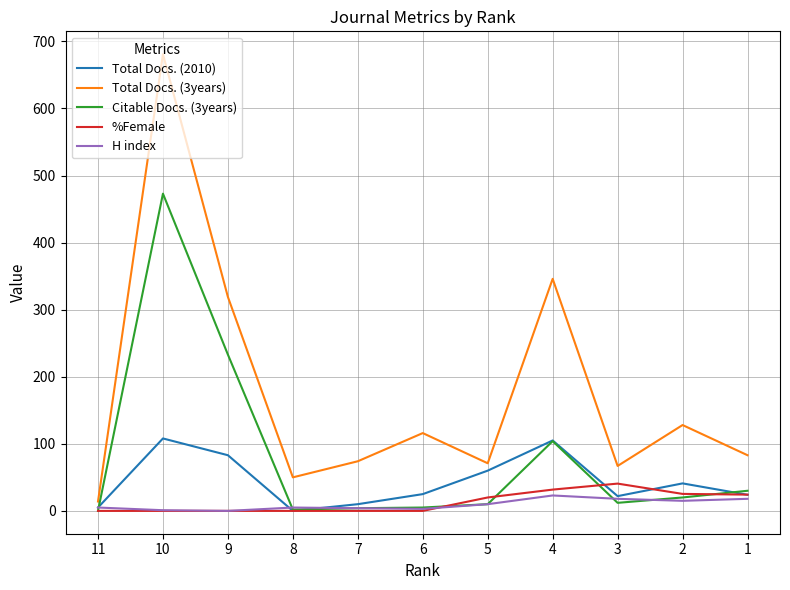

At which category does Total Docs. (3years) reach its first local peak?

10